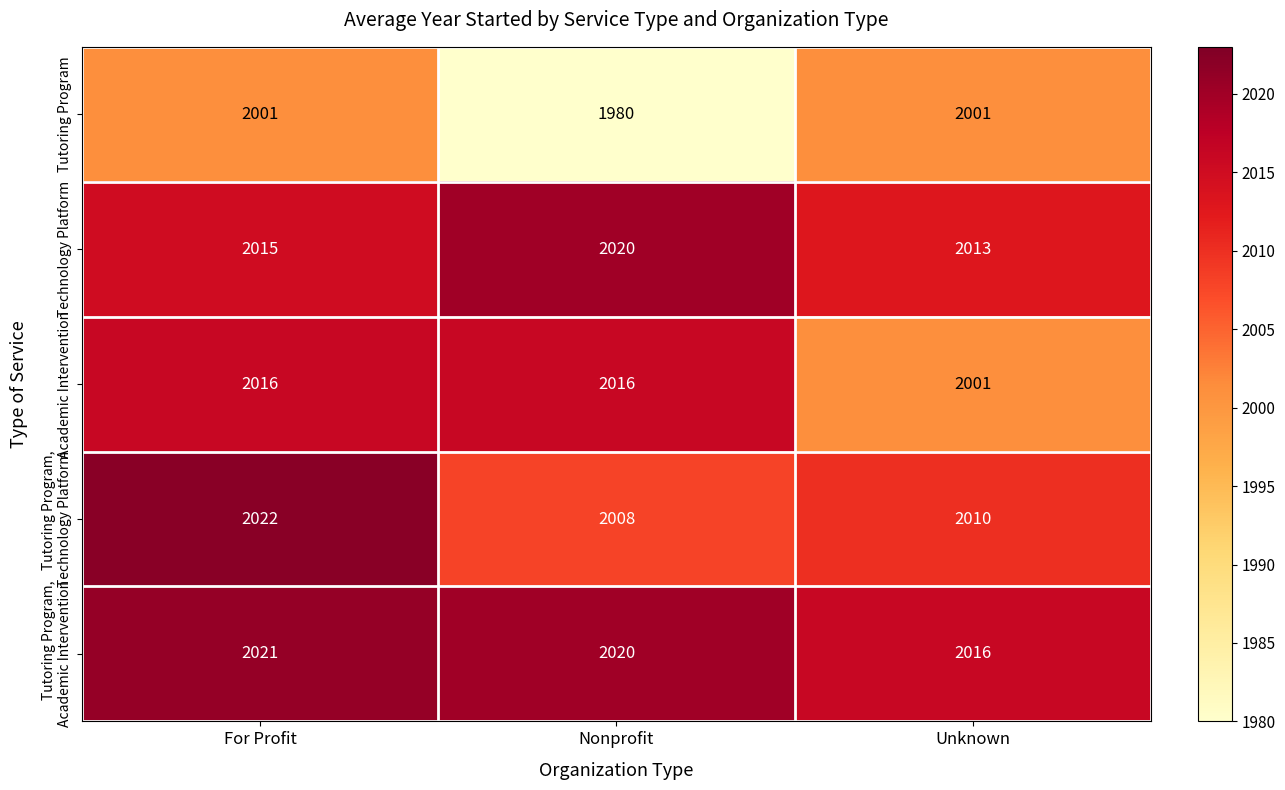

Is it true that Academic Intervention equals 813 at For Profit?

False